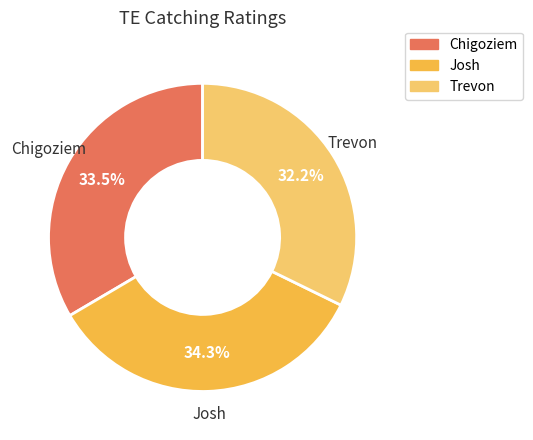

Which category has the biggest portion of the pie?

Josh